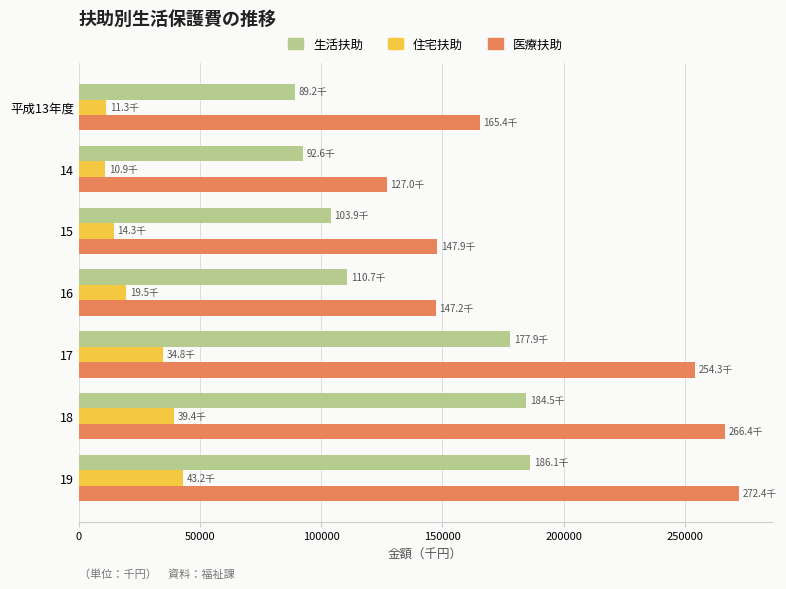

Count the number of categories in the chart.

7